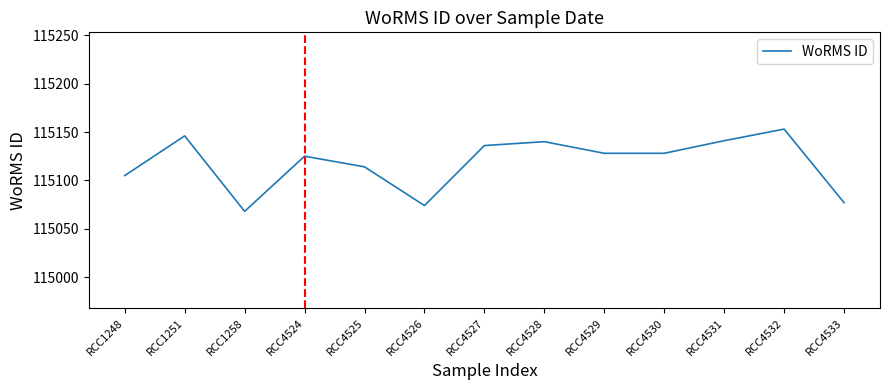

Which label corresponds to the smallest value in the chart?

RCC1258